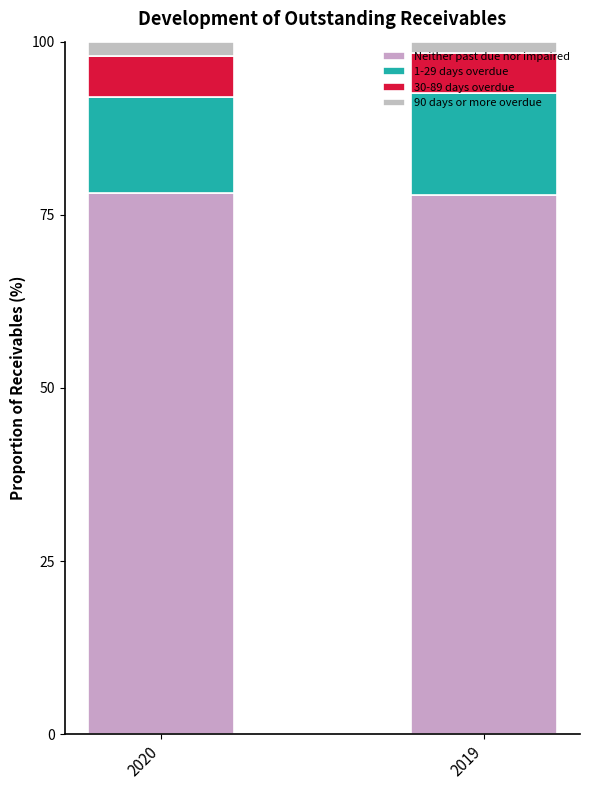

True or false: 1-29 days overdue has a value of 13.9 at 2020.

True